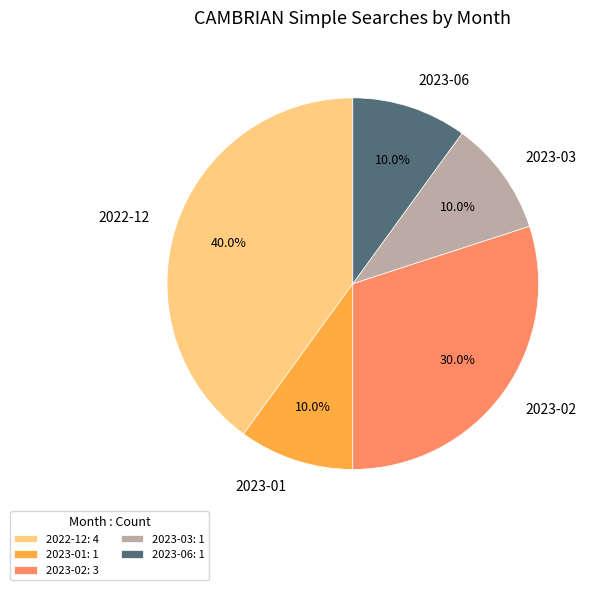

Does any single category account for the majority?

No